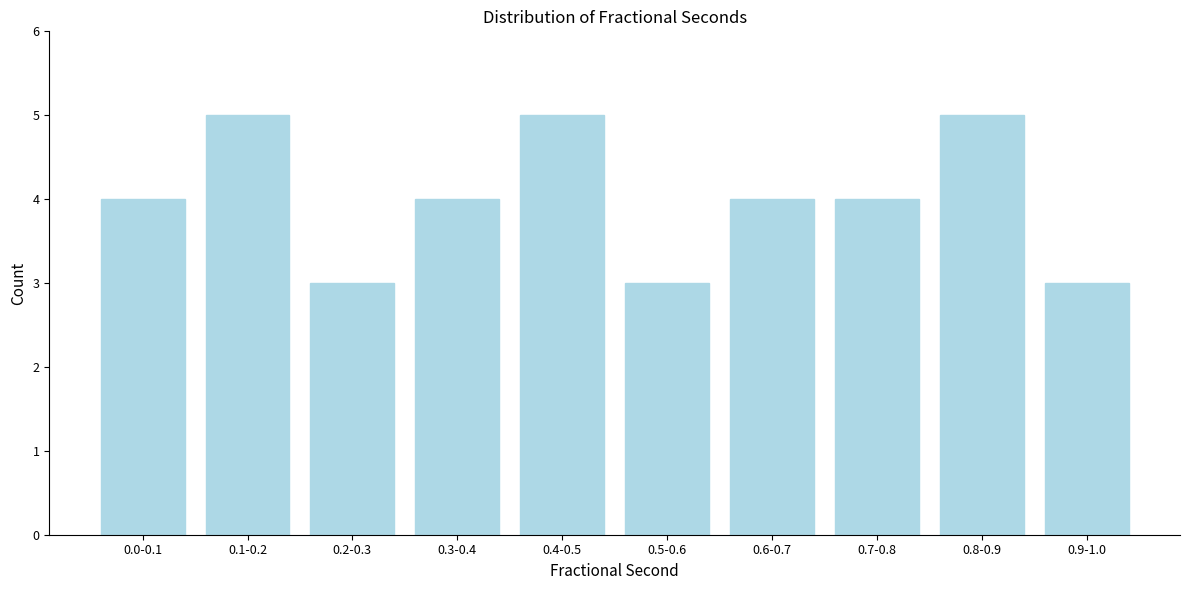

Reading right to left, transcribe all the data shown in this chart.

0.9-1.0=3	0.8-0.9=5	0.7-0.8=4	0.6-0.7=4	0.5-0.6=3	0.4-0.5=5	0.3-0.4=4	0.2-0.3=3	0.1-0.2=5	0.0-0.1=4